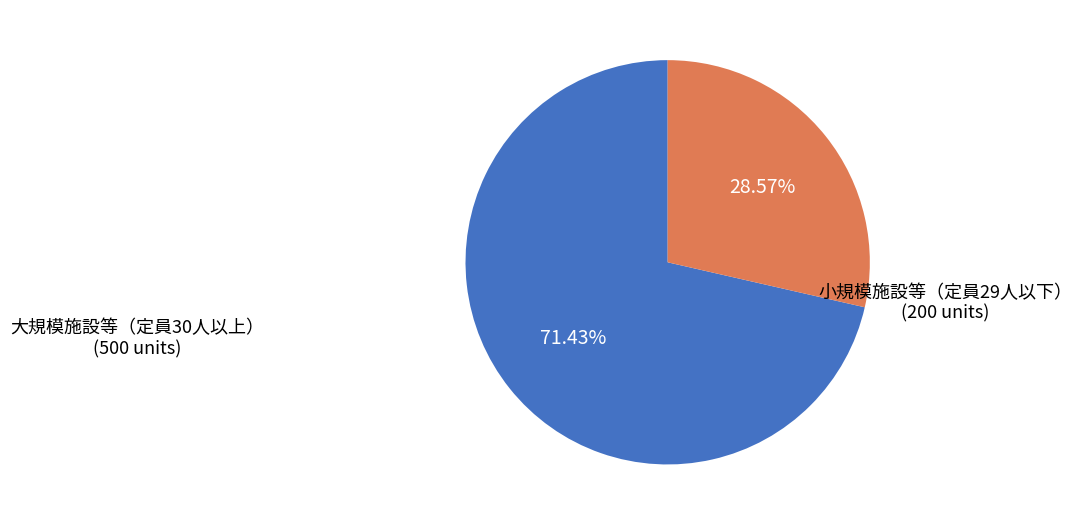

How many segments does this pie chart have?

2